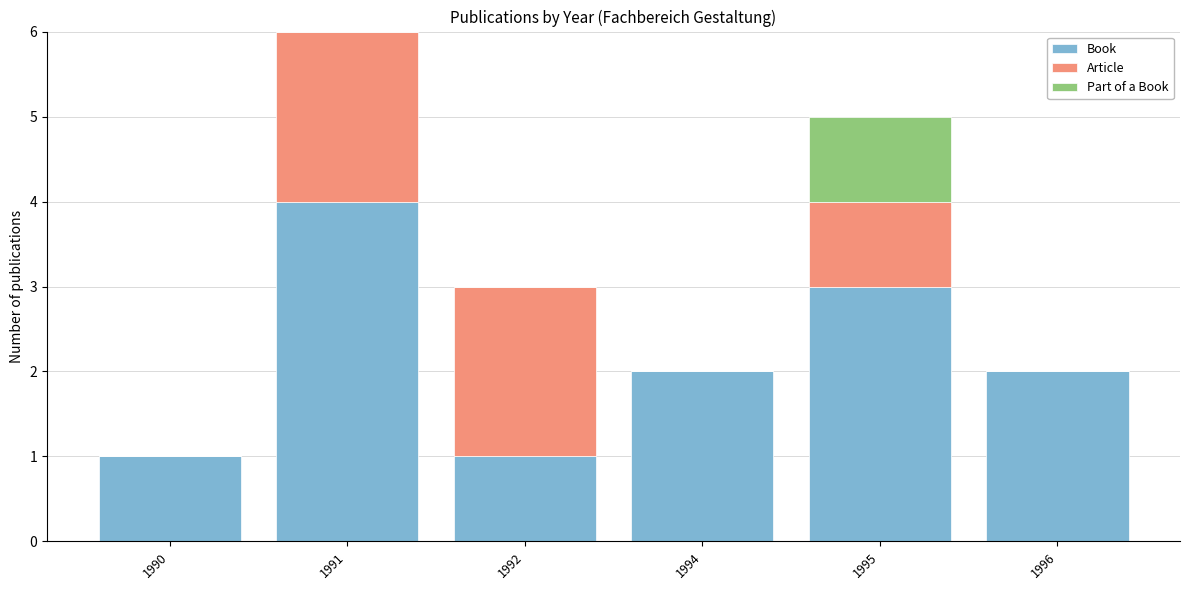

At which category is the sum across all series the highest?

1991